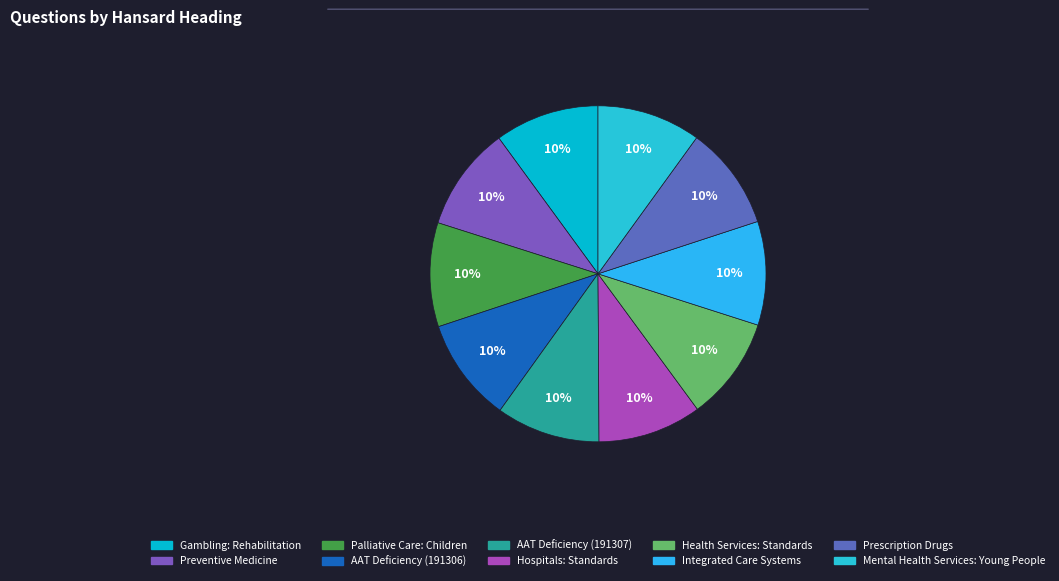

Is there a majority slice in this chart?

No